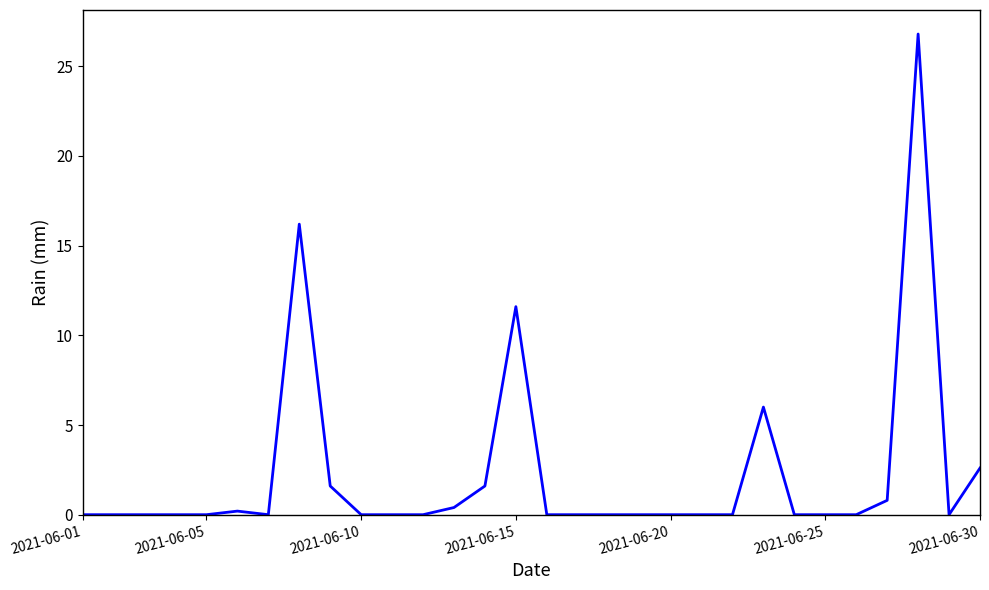

What is the greatest value displayed?

26.8